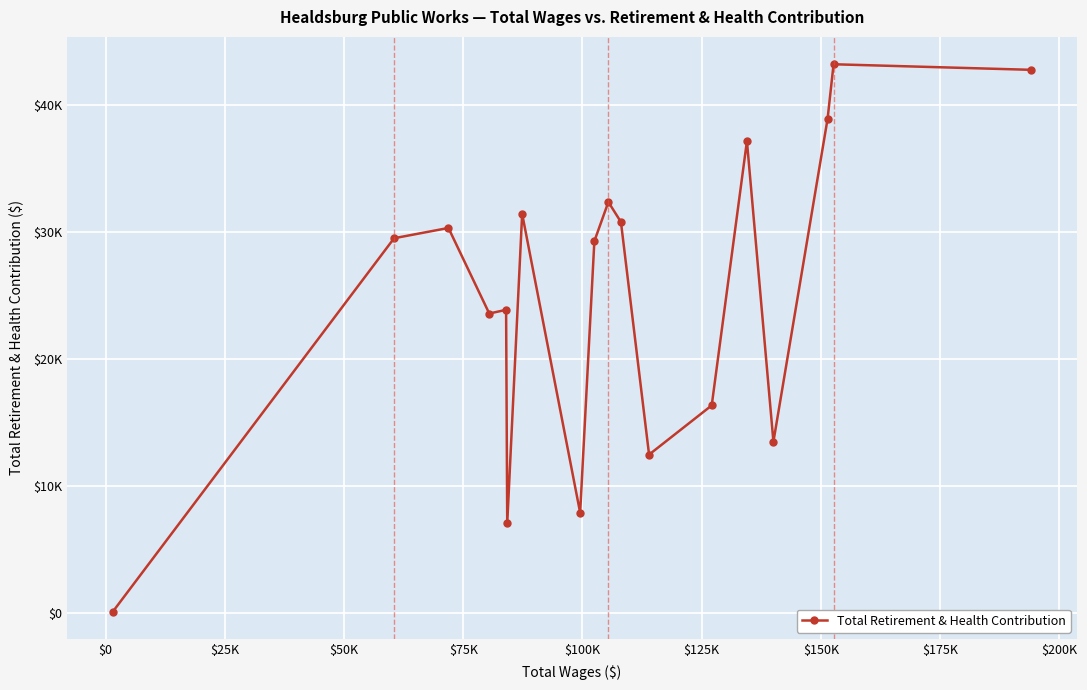

Is this an area chart (filled region under the line)?

No